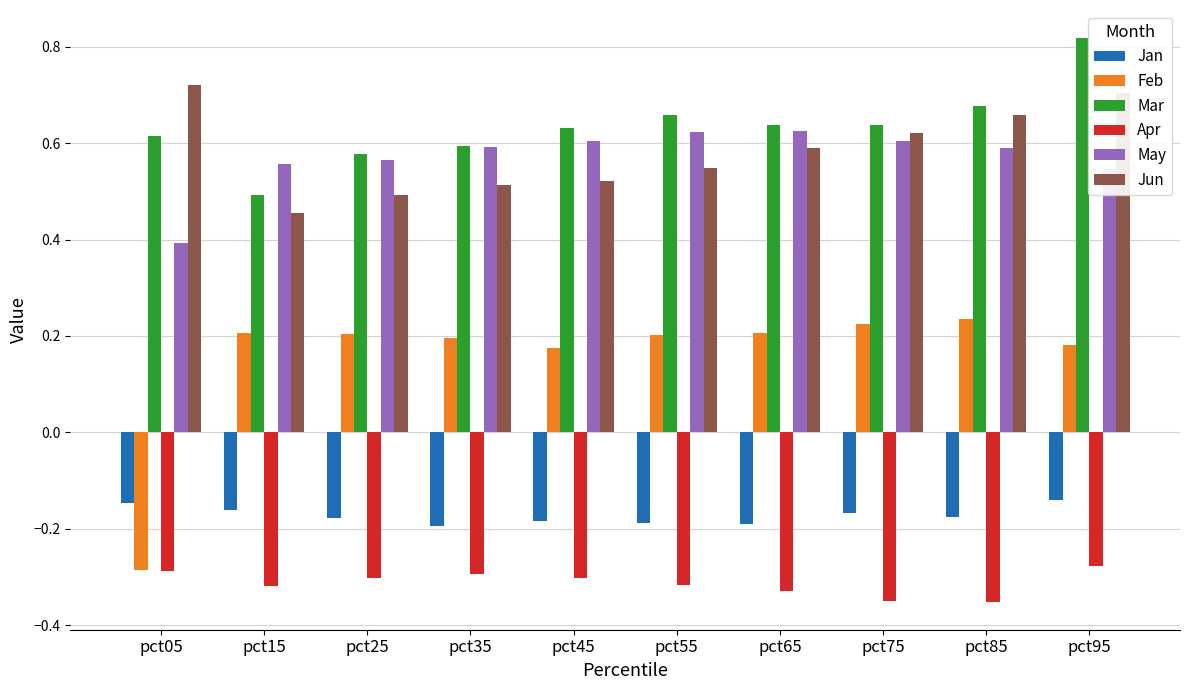

Which category has the lowest value in the Mar series?

pct15